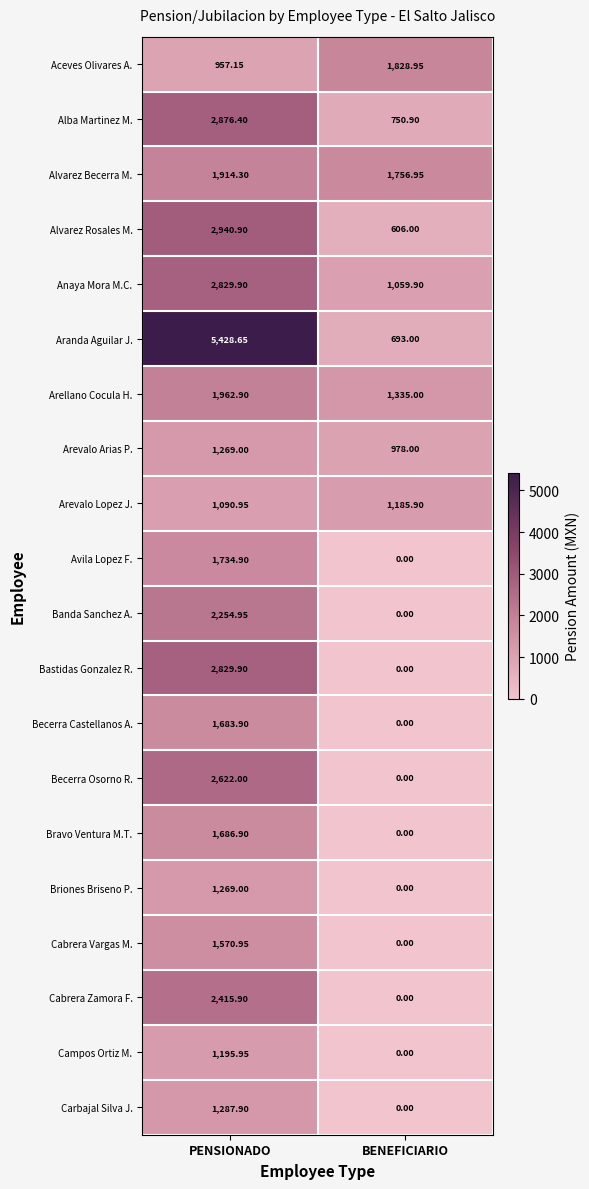

Which label corresponds to the smallest value in the chart?

BENEFICIARIO